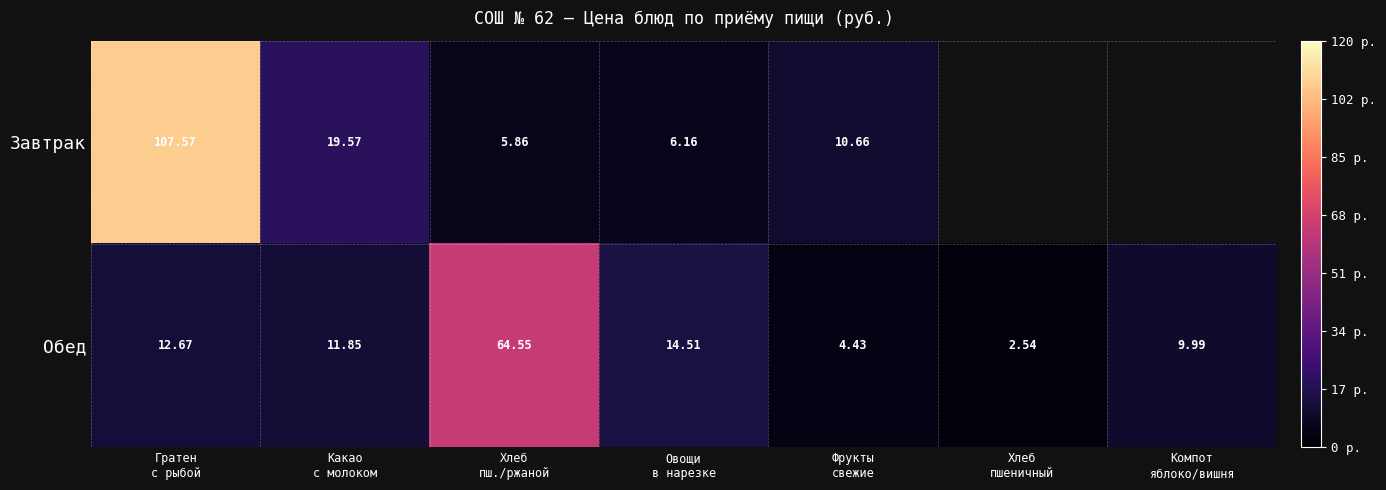

True or false: Завтрак has a value of 5.9 at Хлеб пш./ржаной.

True